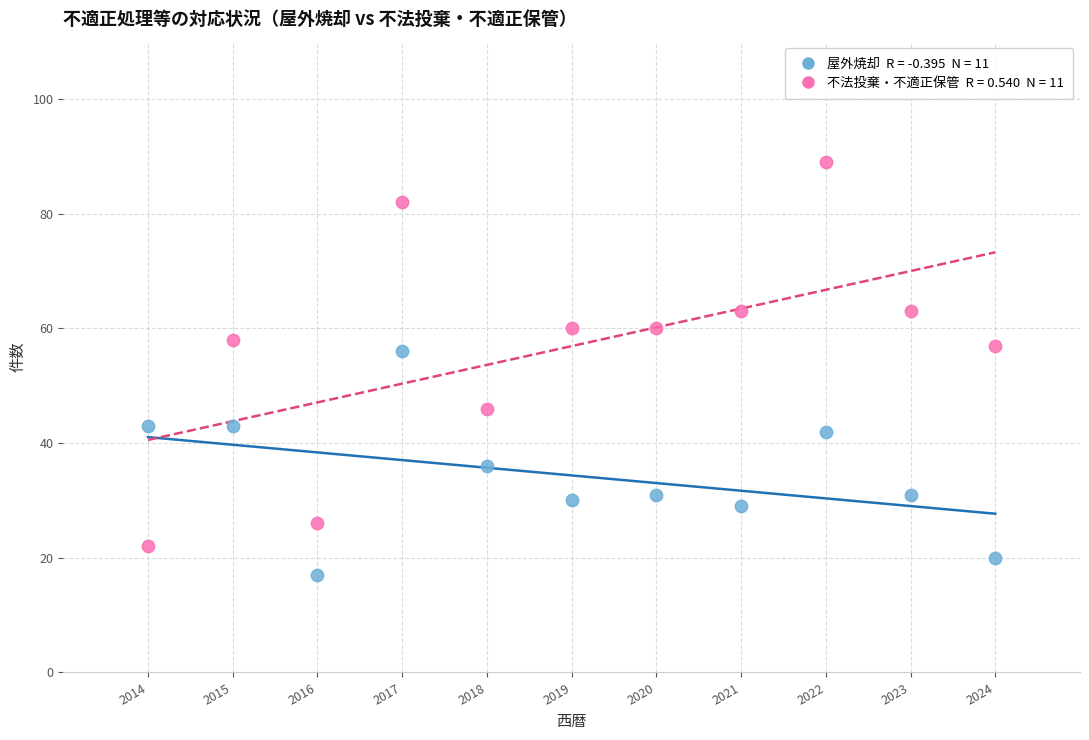

Across all data points, what is the range of X values (max minus min)?

10